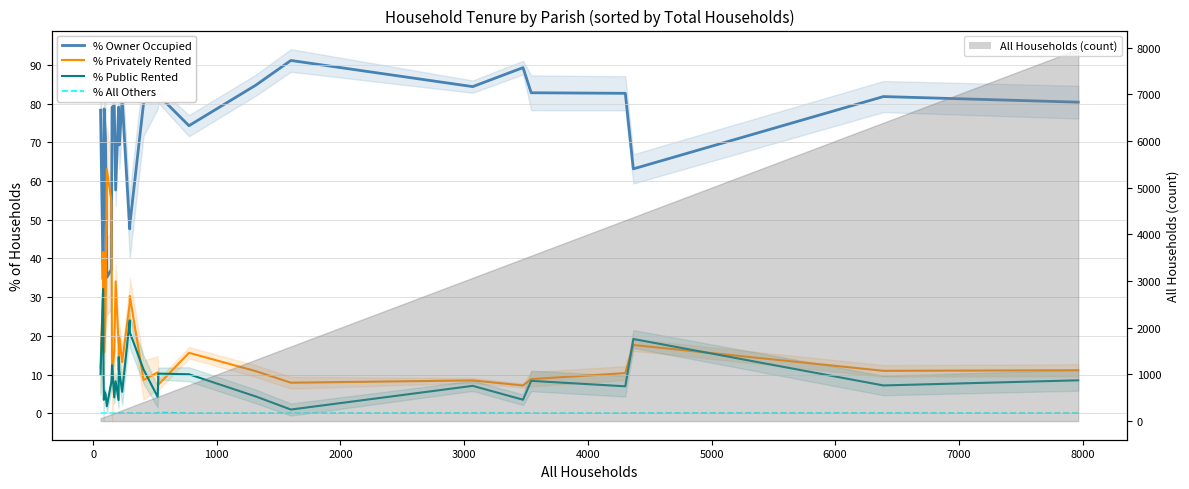

How many values in the % Owner Occupied series exceed 79?

15